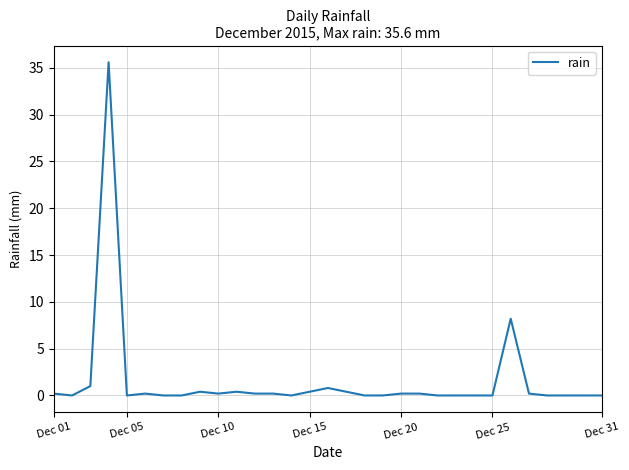

What is the difference between the maximum and minimum values?

35.6